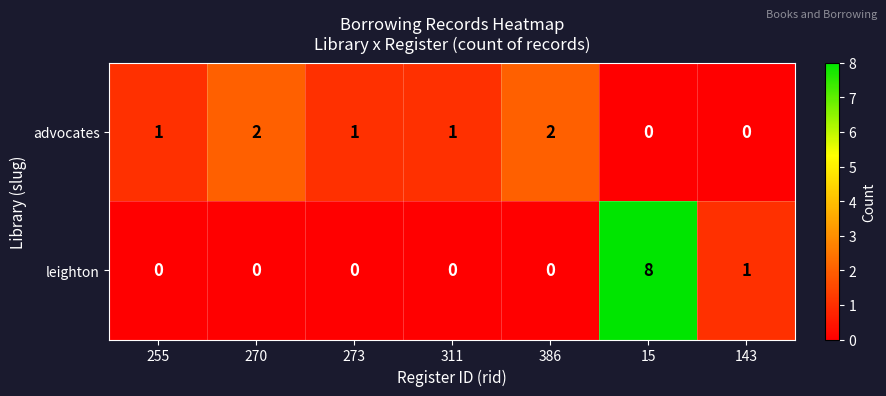

Reading right to left, list all the values displayed in this chart.

advocates: 0	0	2	1	1	2	1
leighton: 1	8	0	0	0	0	0